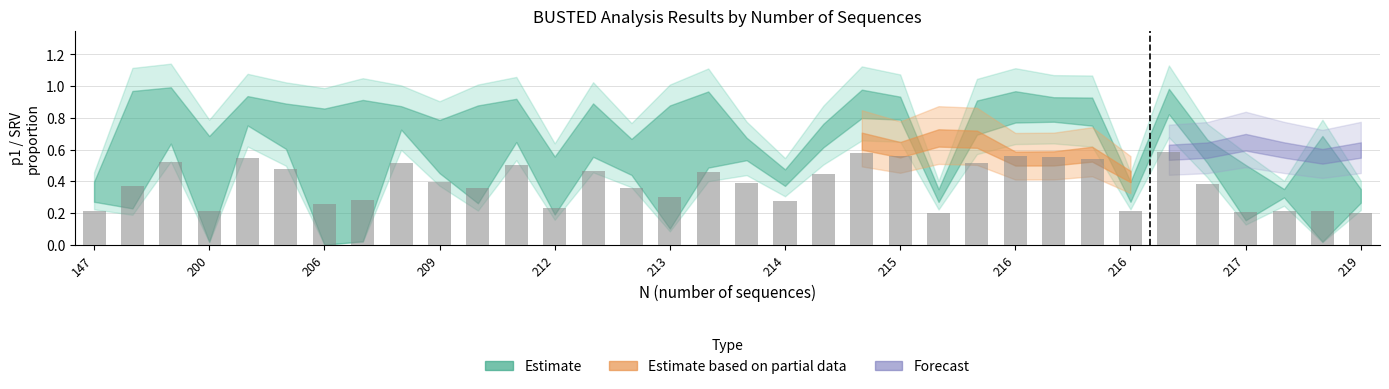

Count the values in the range 0 to 1.

34